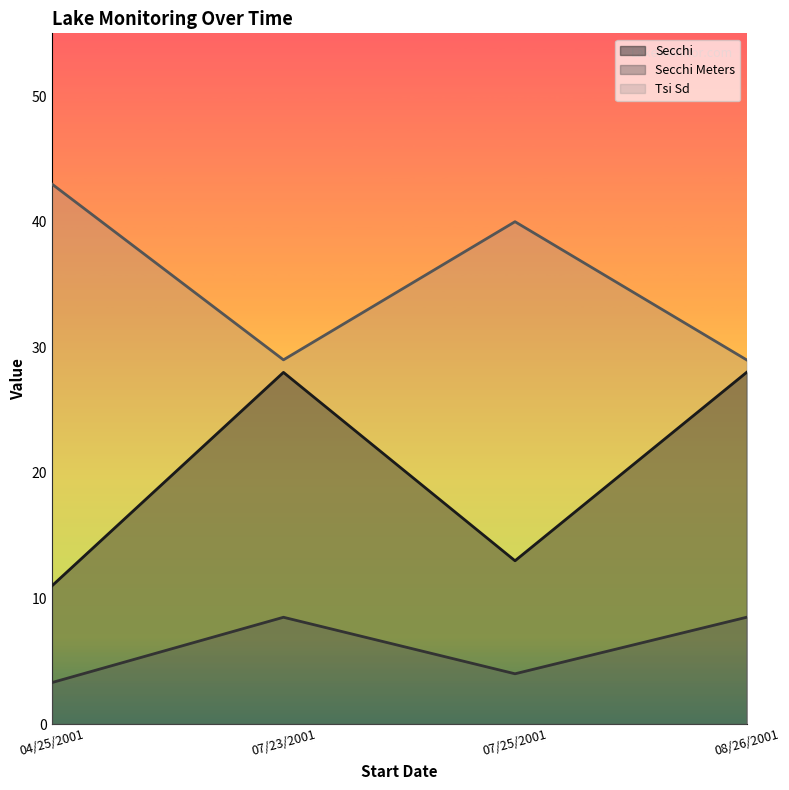

True or false: Secchi Meters has a value of 8.5 at 08/26/2001.

True